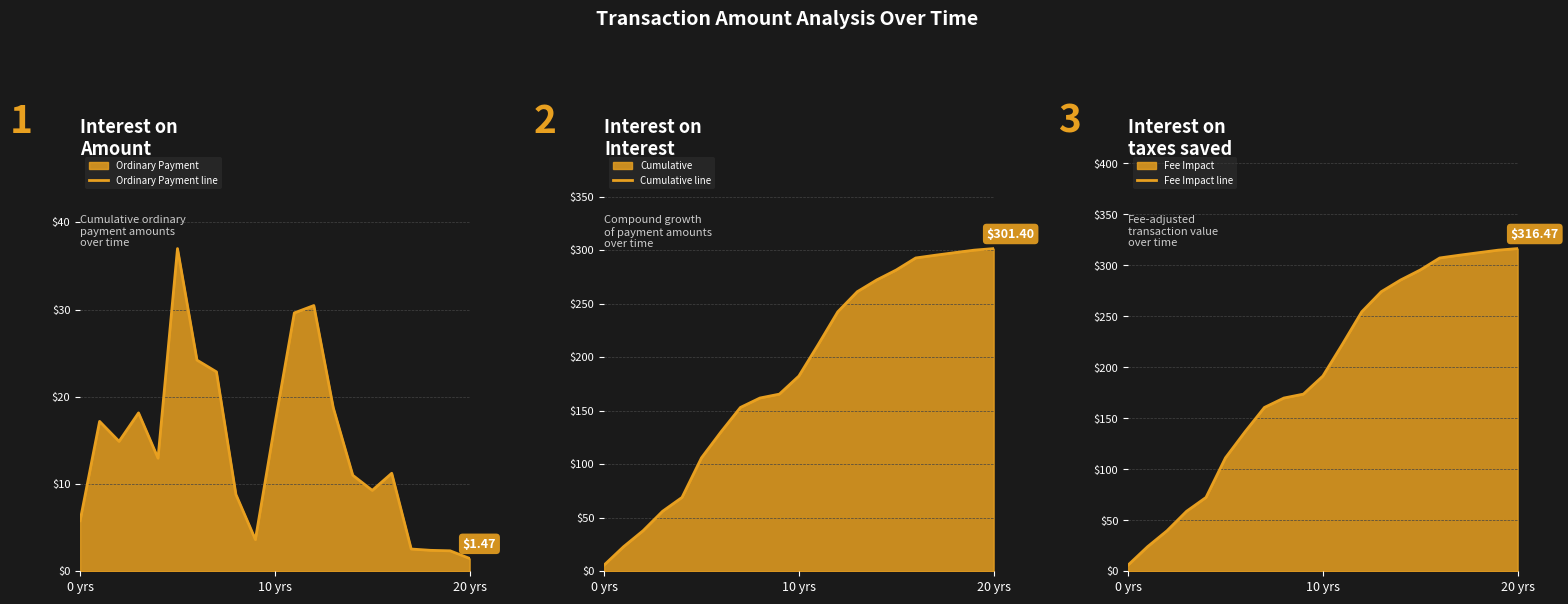

At which label is Cumulative line closest to 153?

7